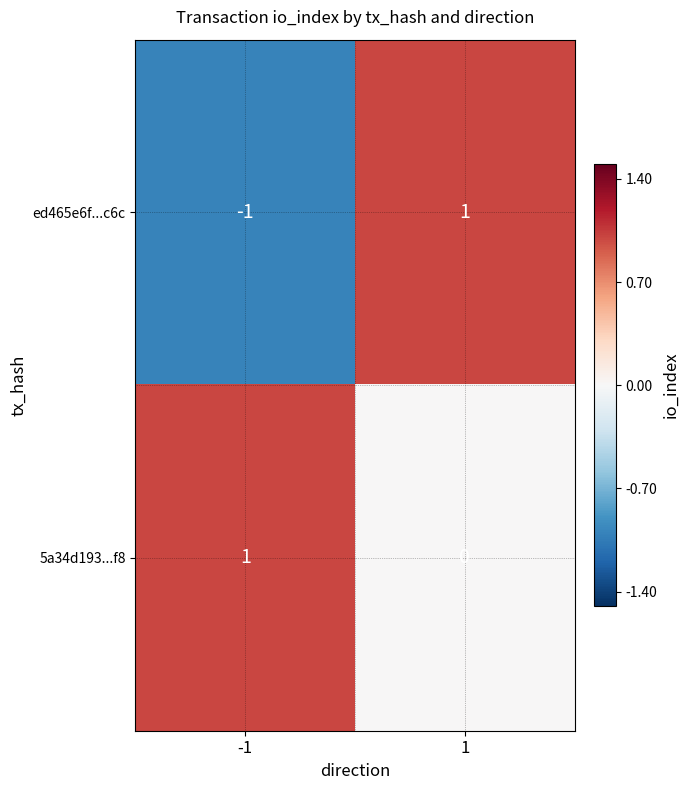

The value of 5a34d193...f8 at -1 is 1. True or false?

True